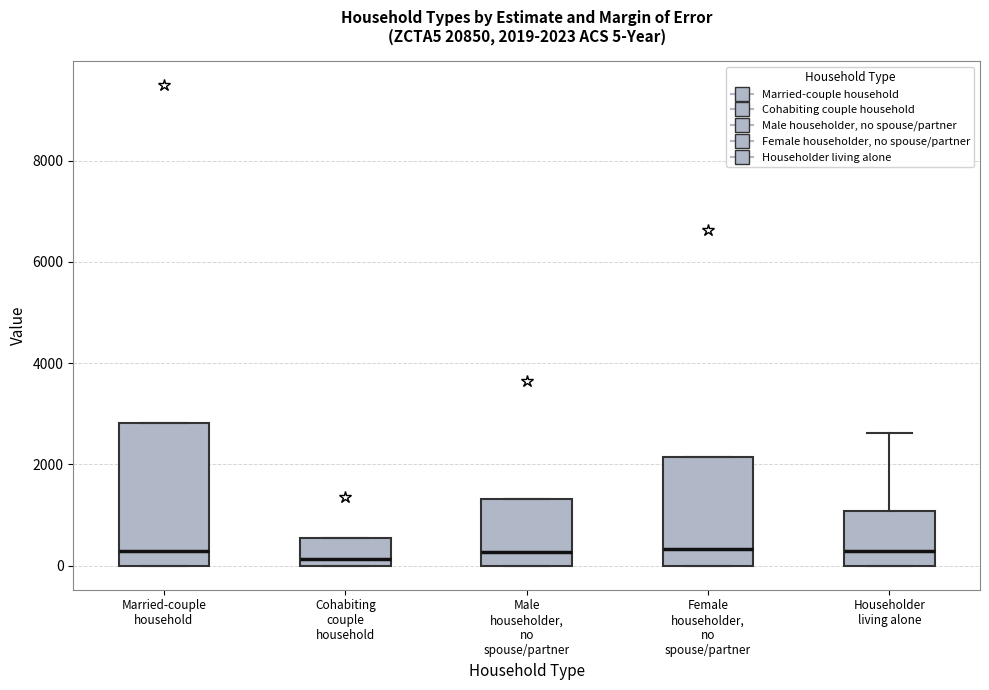

Comparing the boxes themselves (not the whiskers), which one is the tallest?

Married-couple household